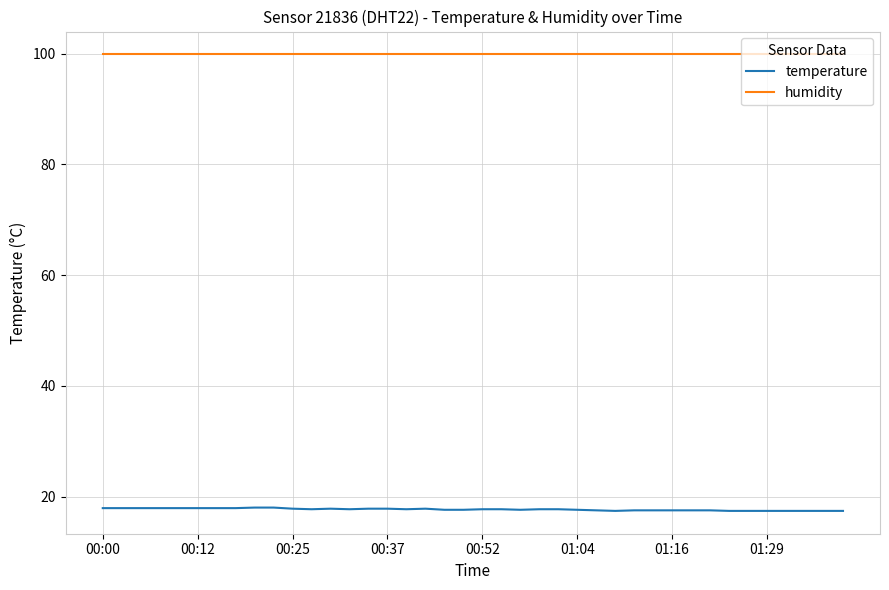

Rank the series by their average value, from lowest to highest.

temperature, humidity